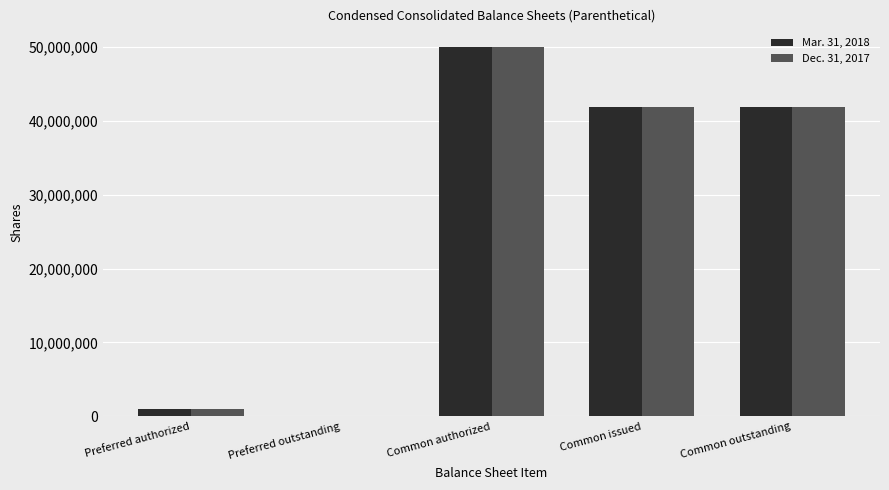

Are the bars horizontal?

No